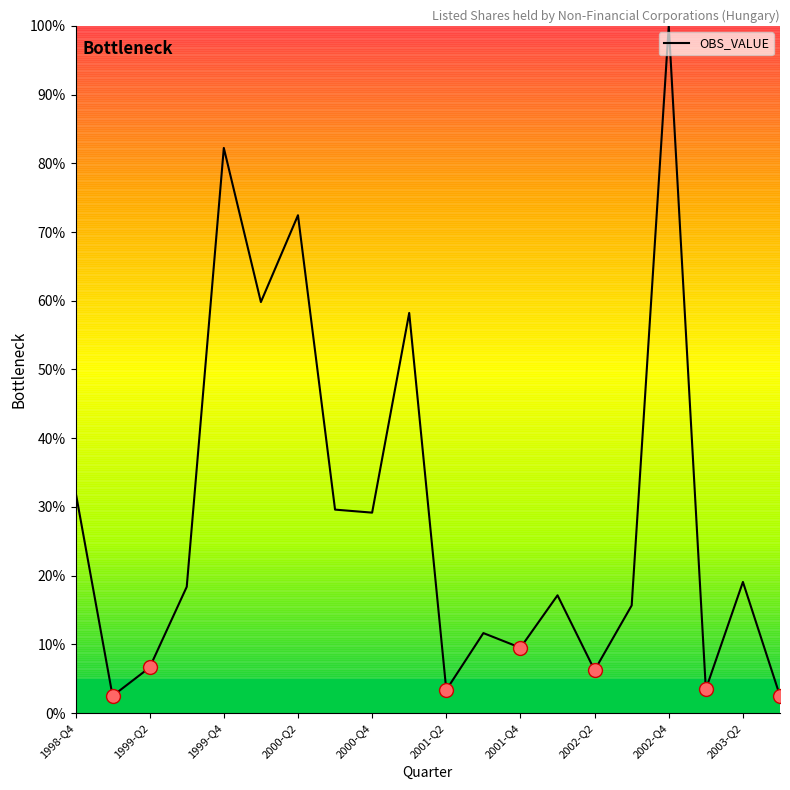

What is the difference between the maximum and minimum values?

97.5